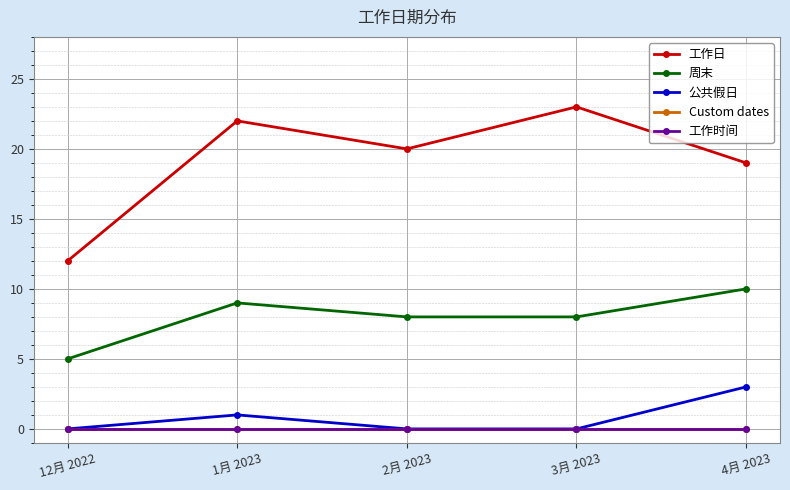

How many lines are shown in the chart?

5